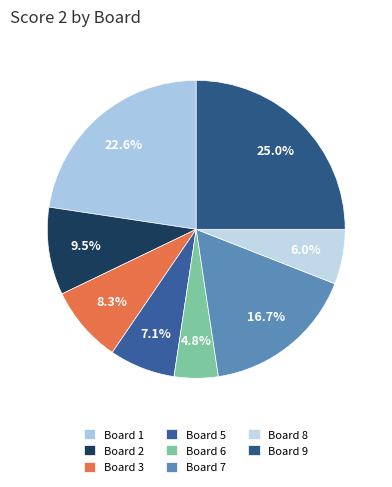

How many slices are in this pie chart?

8